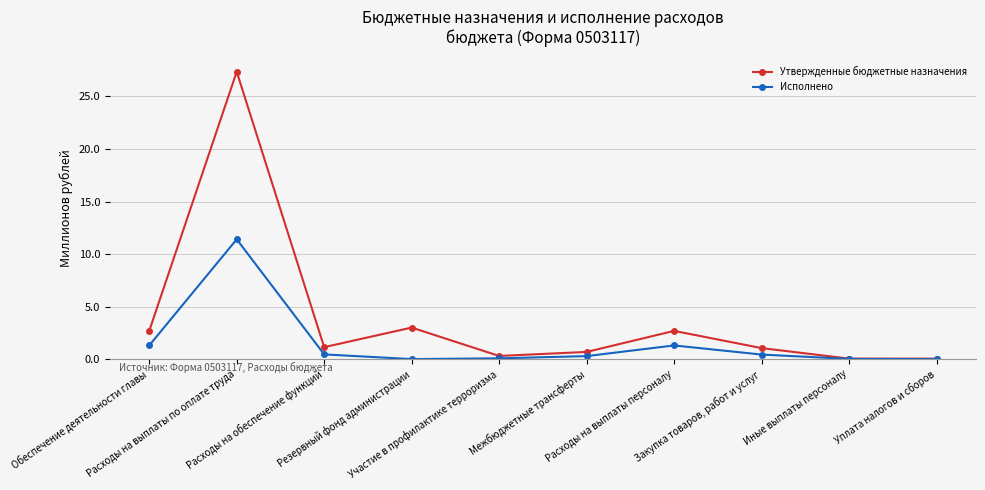

What is the difference between the Утвержденные бюджетные назначения values at Расходы на выплаты персоналу and Резервный фонд администрации?

0.3